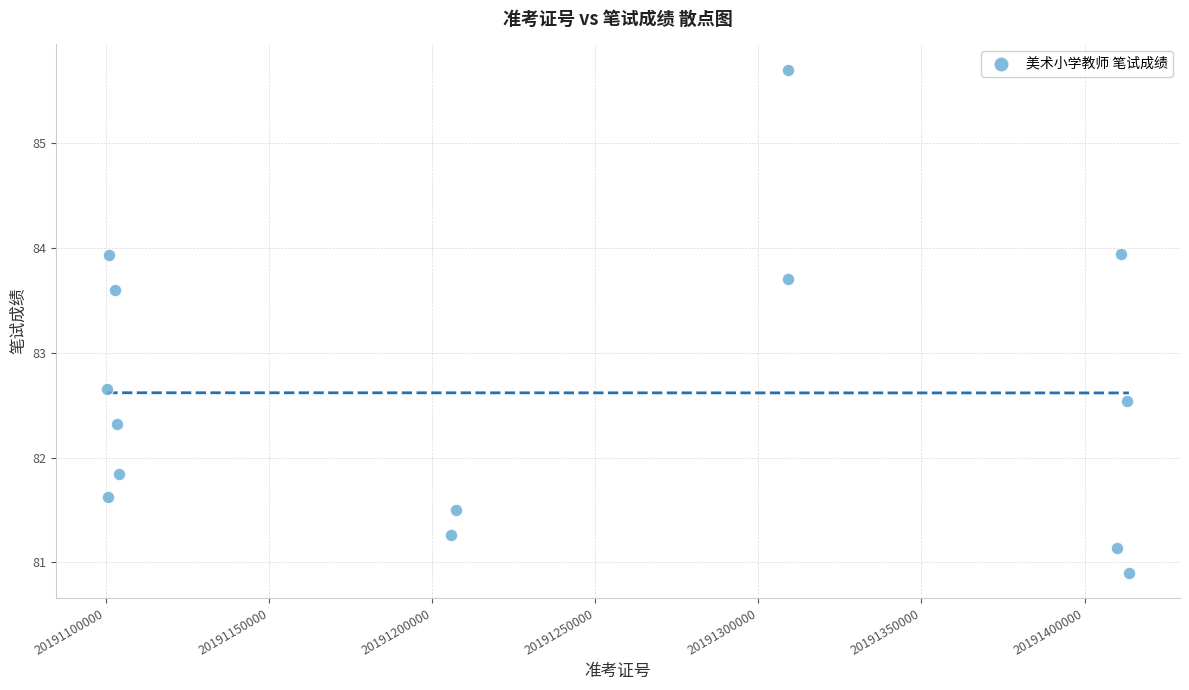

What is the range of X values (max minus min)?

313195.0